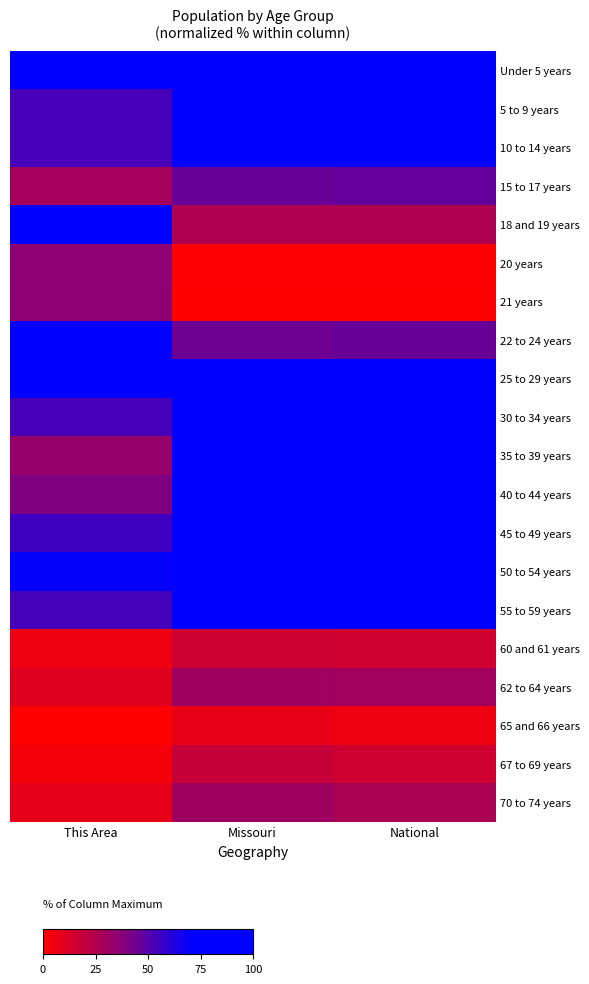

At how many categories does at least one series exceed 58?

3